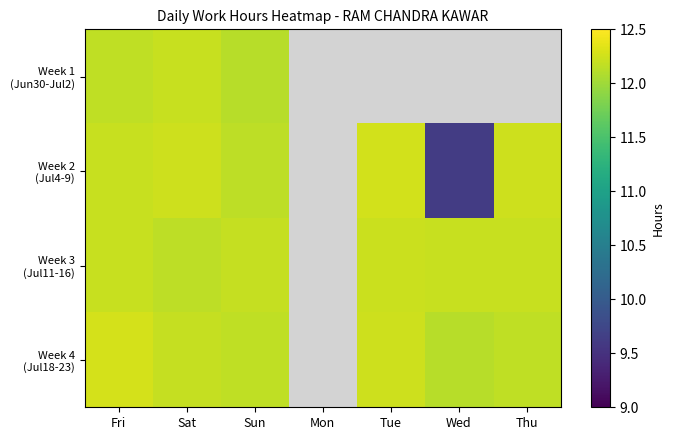

What is the difference between the highest and lowest values at Sun?

0.1